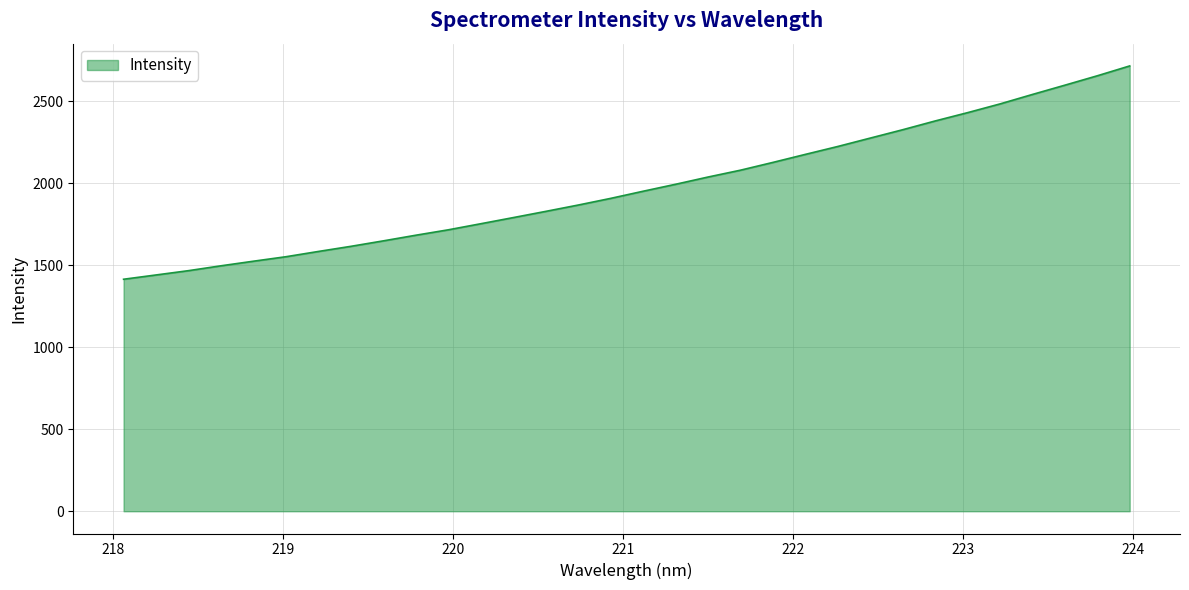

How many categories are shown in the chart?

32